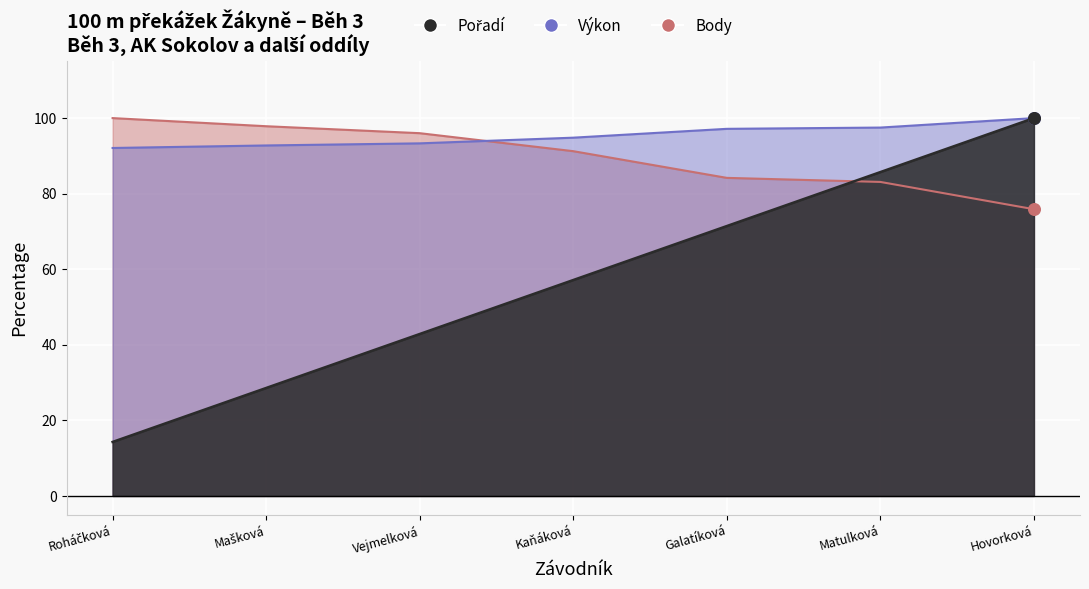

Which series contains the lowest Y value?

Pořadí